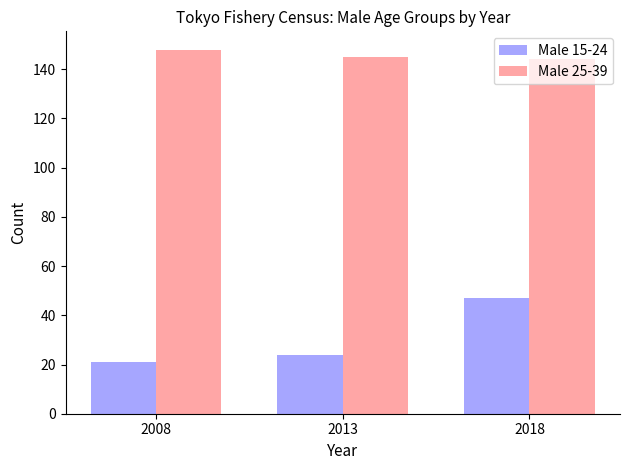

How many bars are there in each group?

2